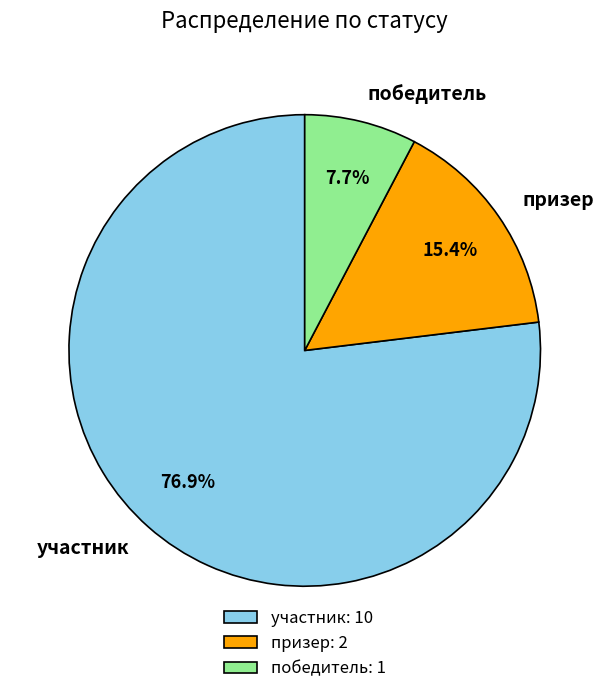

What is the ratio of the value at участник to the value at призер?

5.0